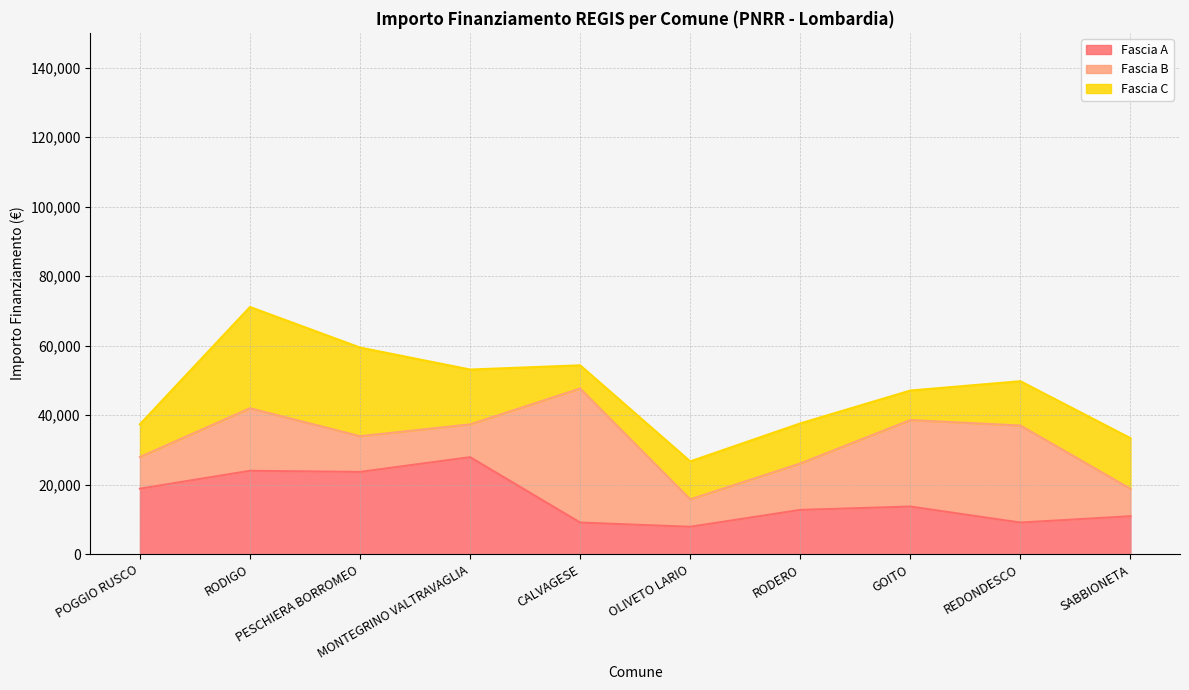

Reading left to right, transcribe all the data shown in this chart.

Fascia A: POGGIO RUSCO=18854	RODIGO=23996	PESCHIERA BORROMEO=23673	MONTEGRINO VALTRAVAGLIA=27922	CALVAGESE=9105	OLIVETO LARIO=7891	RODERO=12747	GOITO=13712	REDONDESCO=9105	SABBIONETA=10926
Fascia B: POGGIO RUSCO=9105	RODIGO=17997	PESCHIERA BORROMEO=10284	MONTEGRINO VALTRAVAGLIA=9427	CALVAGESE=38565	OLIVETO LARIO=7891	RODERO=13354	GOITO=24887	REDONDESCO=27922	SABBIONETA=7891
Fascia C: POGGIO RUSCO=9427	RODIGO=29136	PESCHIERA BORROMEO=25494	MONTEGRINO VALTRAVAGLIA=15782	CALVAGESE=6677	OLIVETO LARIO=10926	RODERO=11533	GOITO=8498	REDONDESCO=12747	SABBIONETA=14568